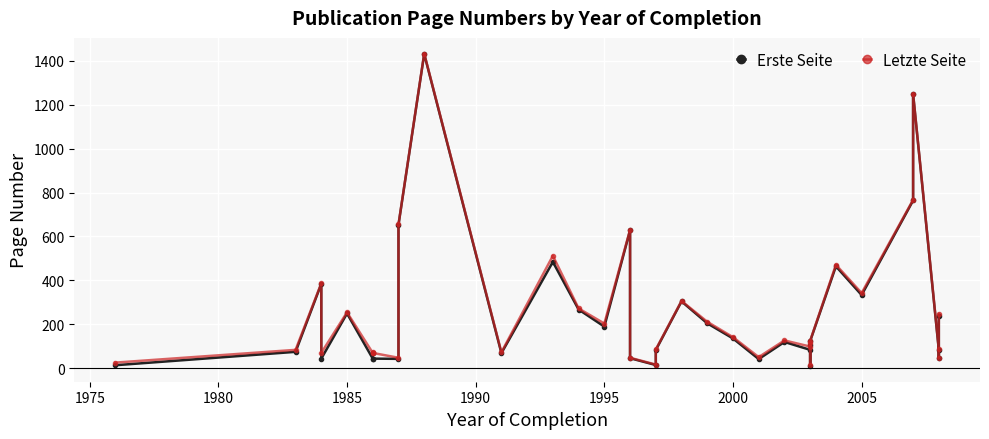

What is the minimum value shown in the chart?

9